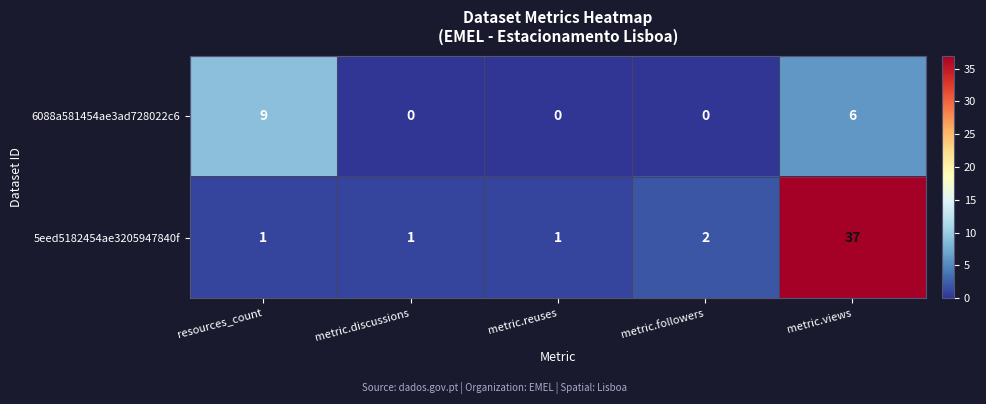

Which series has the largest total across all categories?

5eed5182454ae3205947840f